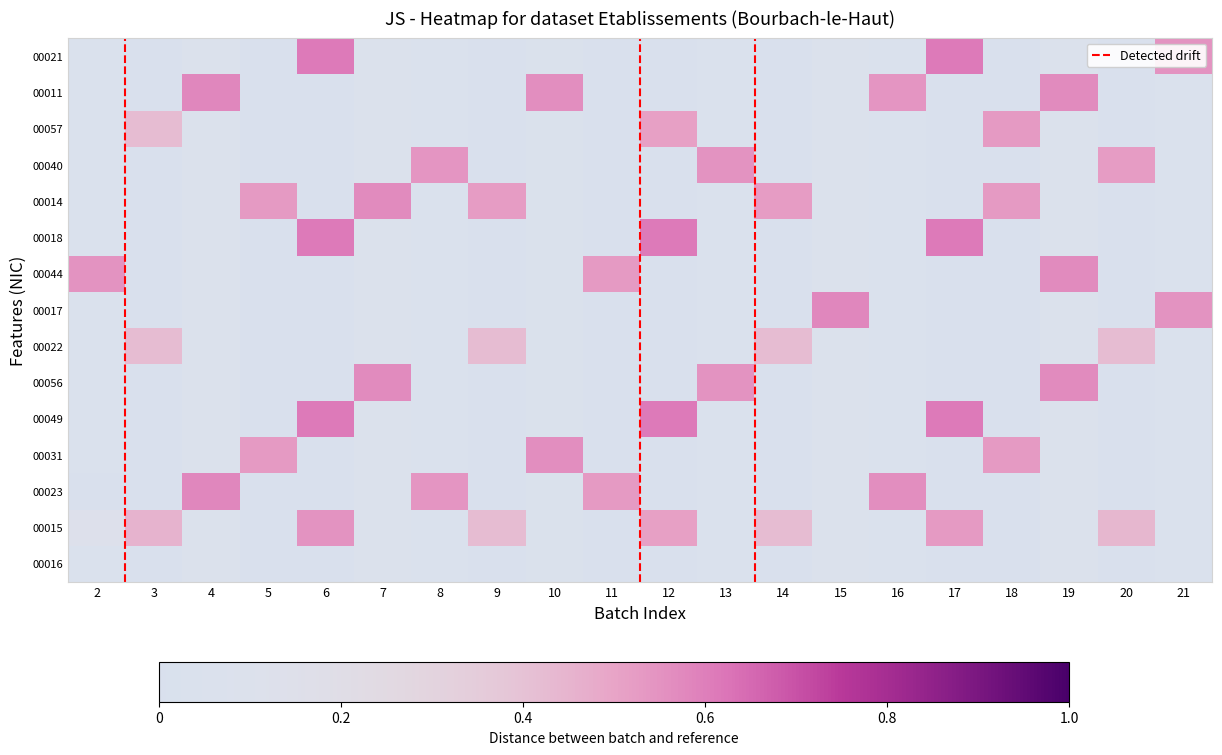

List the labels in order of 00015 value, largest first.

6, 17, 12, 3, 20, 9, 14, 2, 4, 15, 7, 19, 10, 13, 21, 8, 16, 5, 11, 18